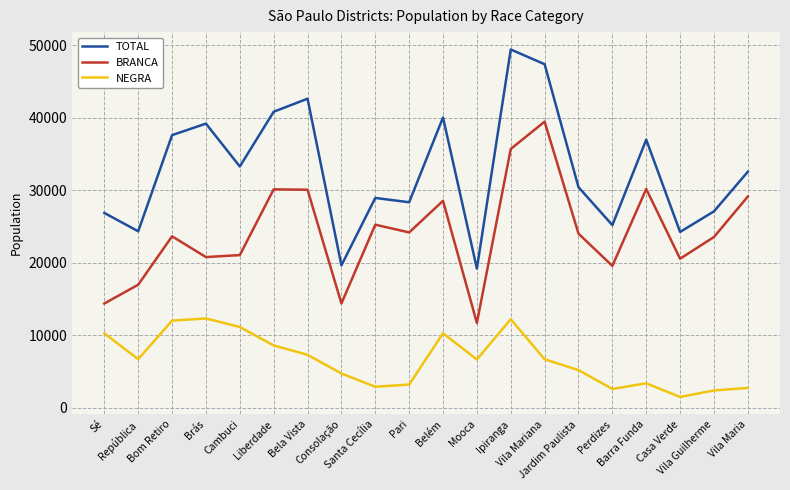

Is it true that BRANCA equals 23552 at Vila Guilherme?

True